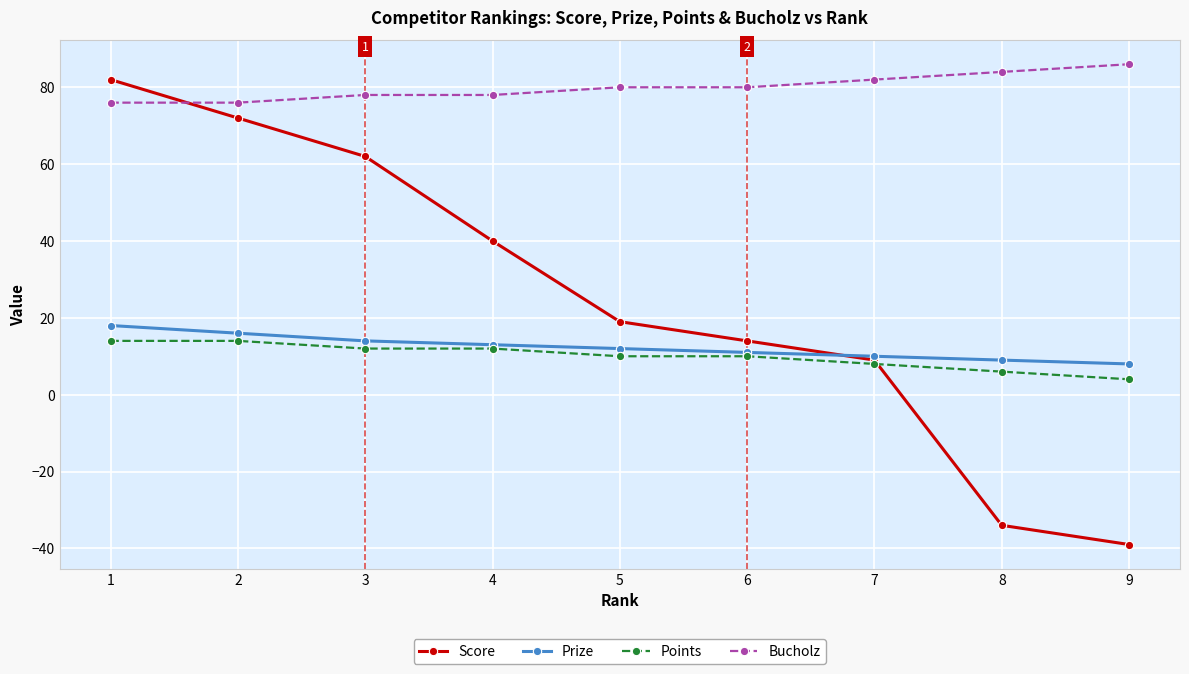

Is it true that Score equals 21 at 6?

False